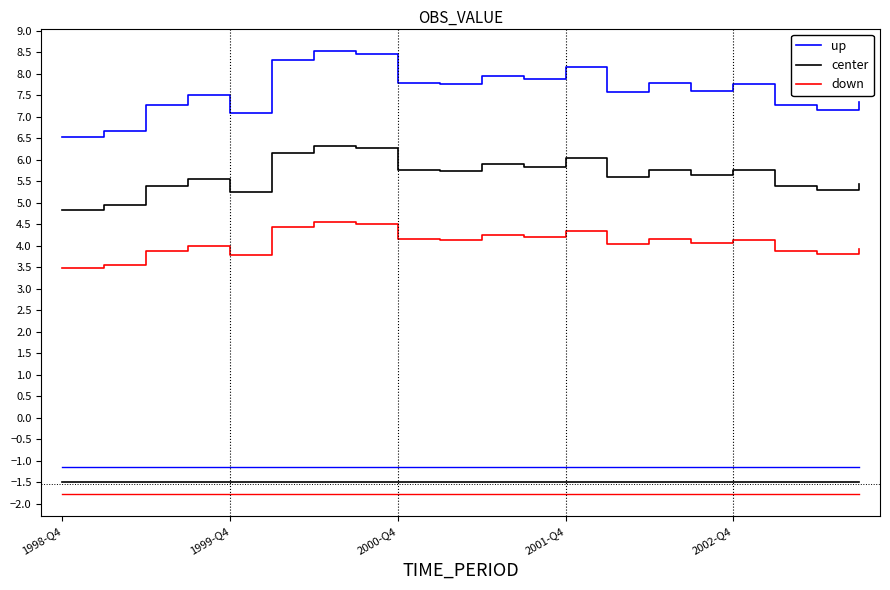

What is the label of the 20th point from the right?

1998-Q4